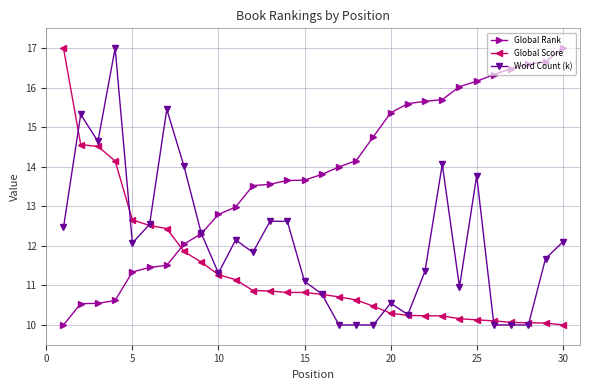

At how many categories does at least one series exceed 15?

15